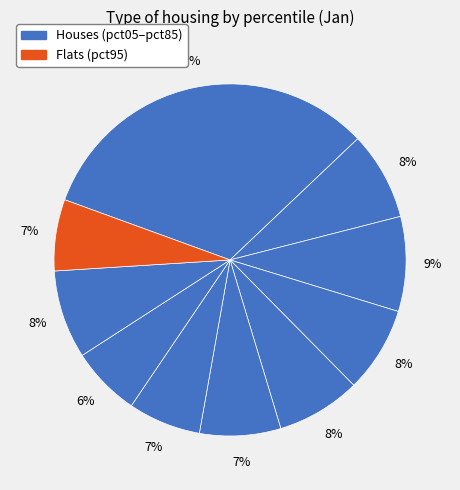

Count the number of slices in the pie.

10